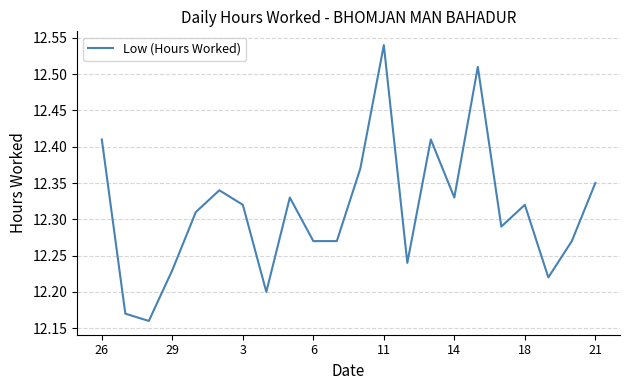

True or false: there are more than 0 points higher than both neighbors.

True